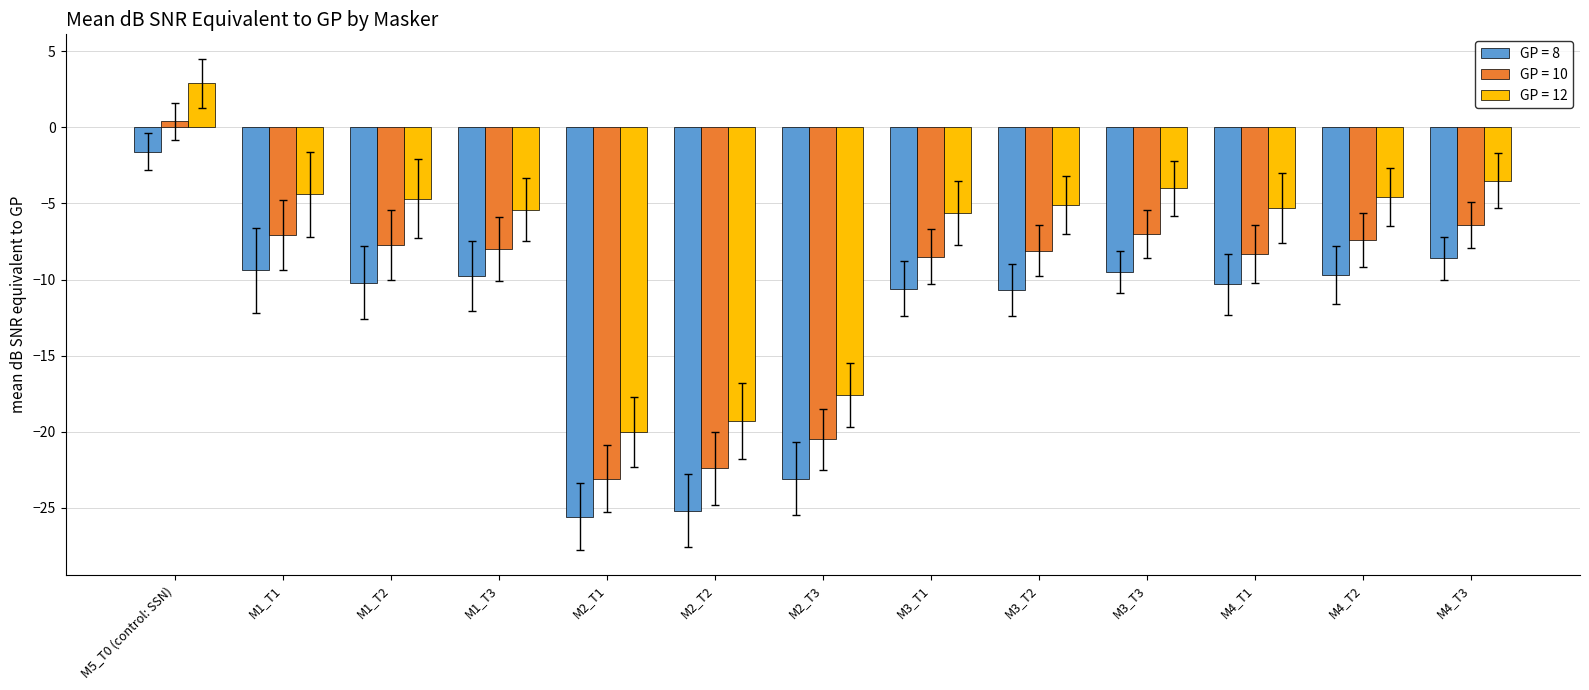

What is the maximum value for GP = 8?

-1.6